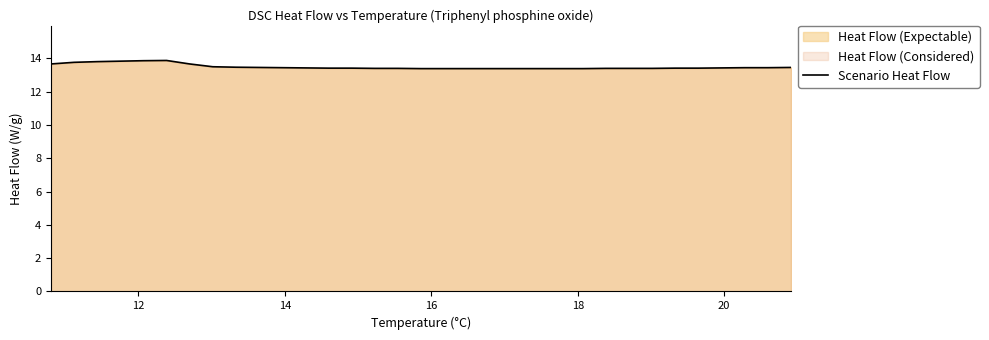

What is the greatest value displayed?

13.9